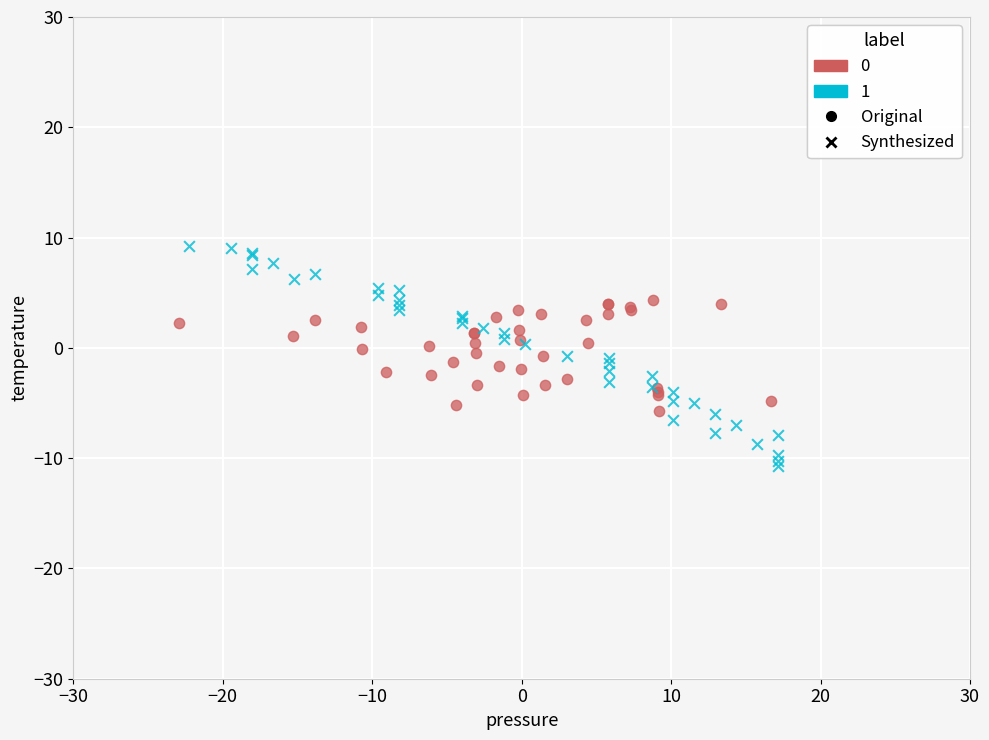

Which series contains the highest Y value?

Synthesized